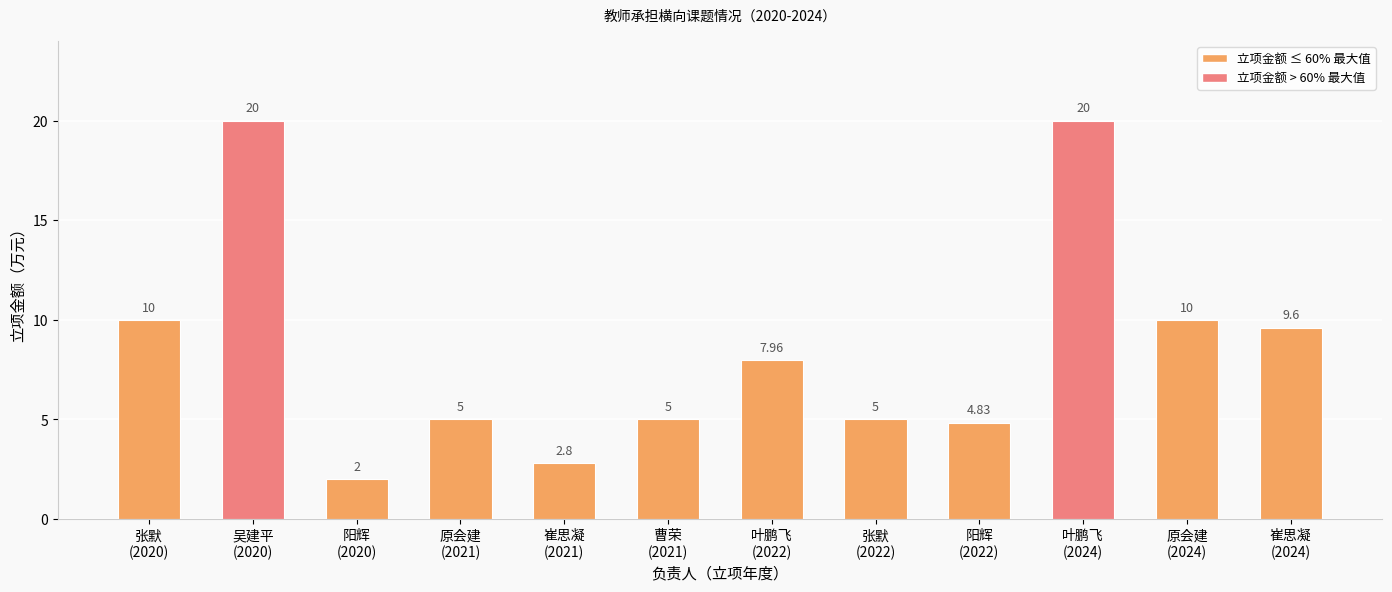

What is the difference between the maximum and minimum values?

18.0